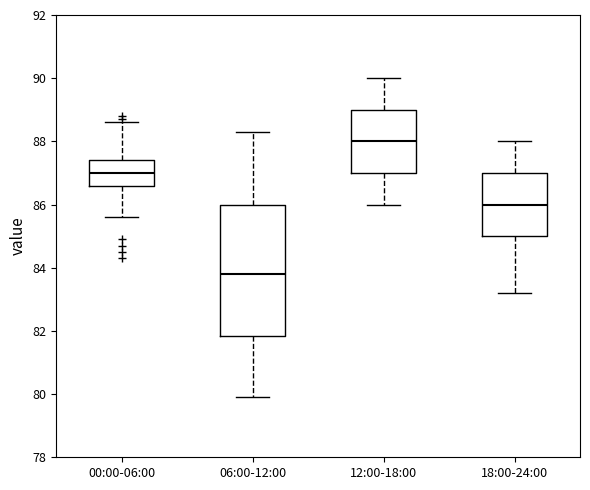

Which box's median line is the highest?

12:00-18:00